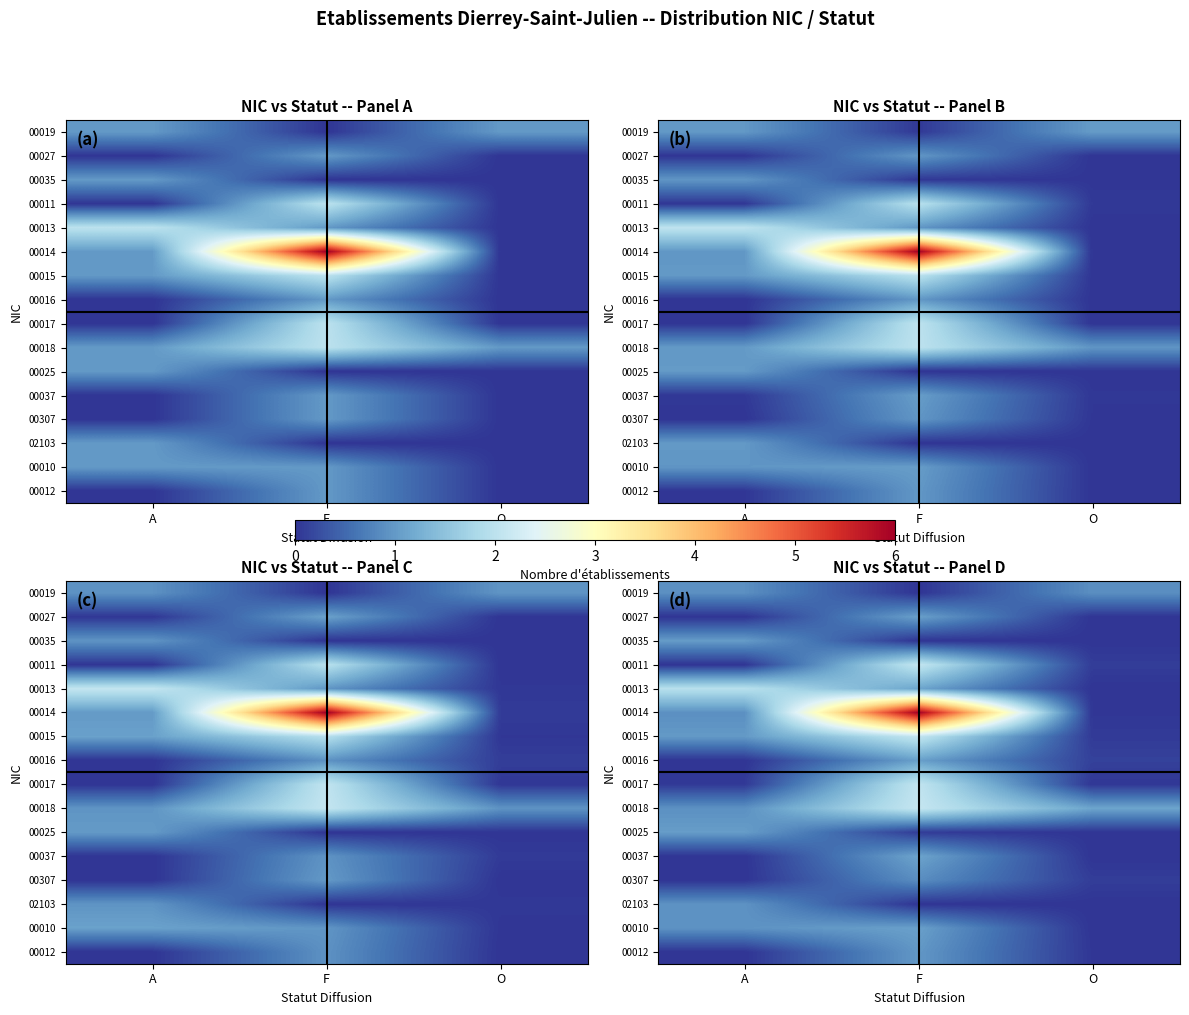

At which category does the chart reach its minimum across all series?

F